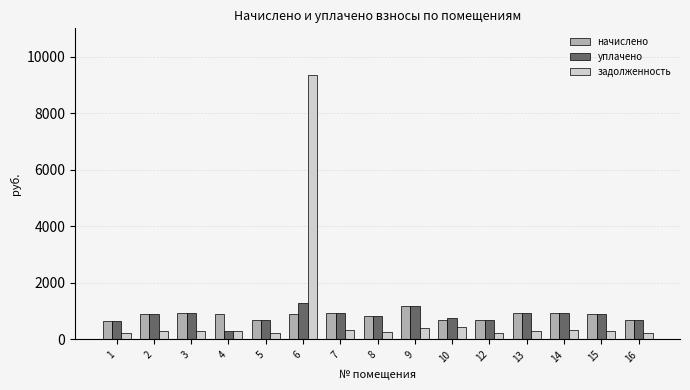

What is the greatest value displayed?

9358.0